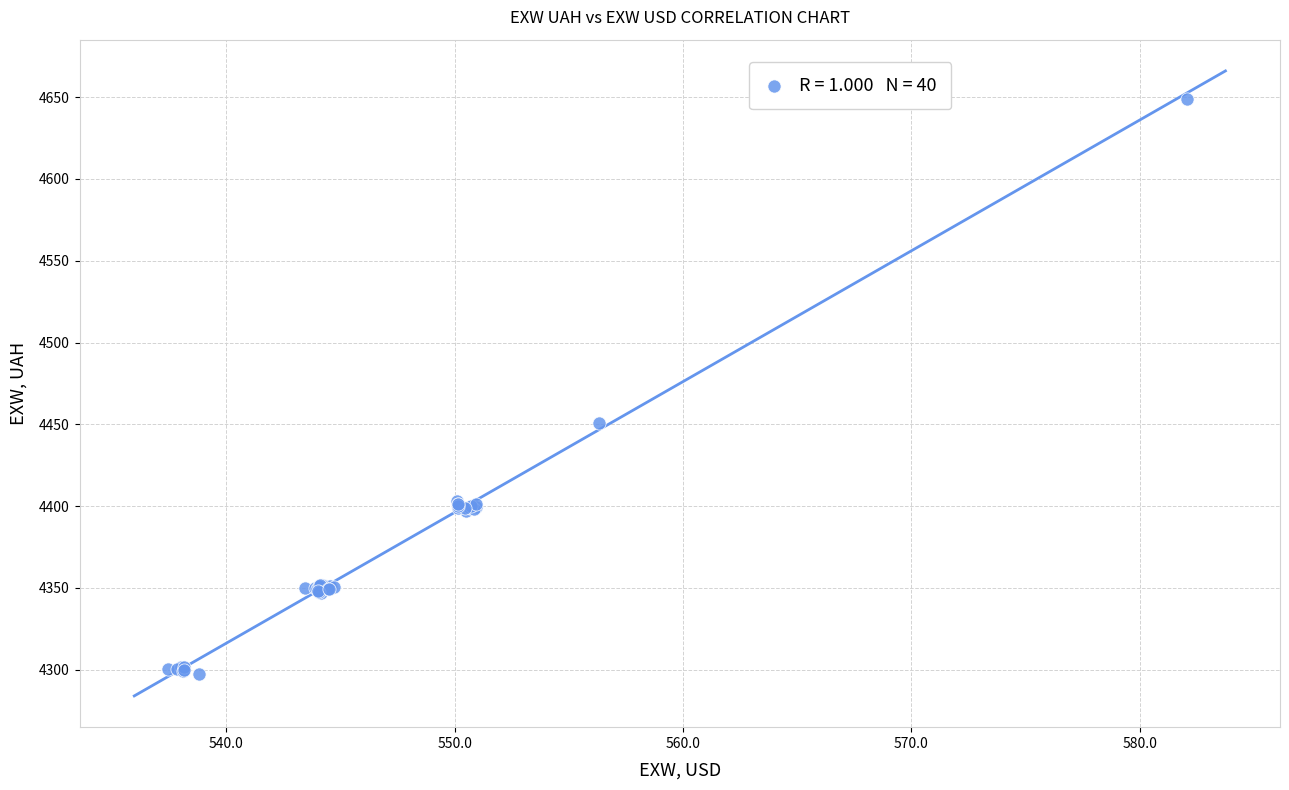

What Y value in the scatter plot is closest to 4473?

4451.1